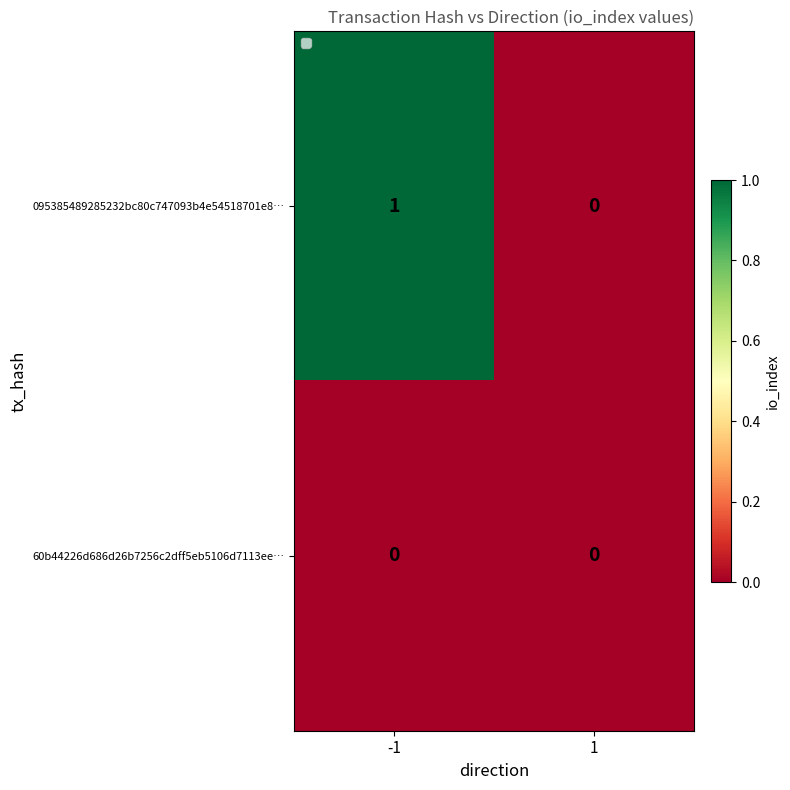

Reading right to left, extract all data points from this chart.

095385489285232bc80c747093b4e54518701e8…: 0	1
60b44226d686d26b7256c2dff5eb5106d7113ee…: 0	0